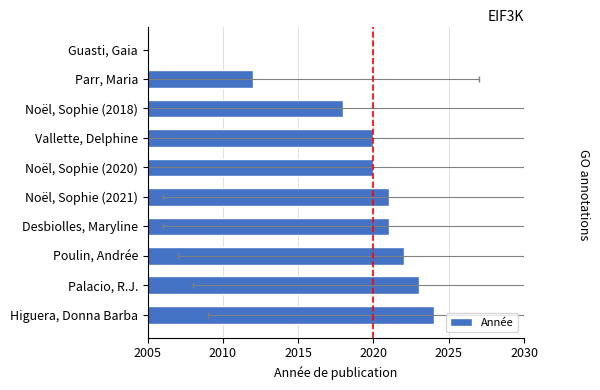

Count the number of categories in the chart.

10